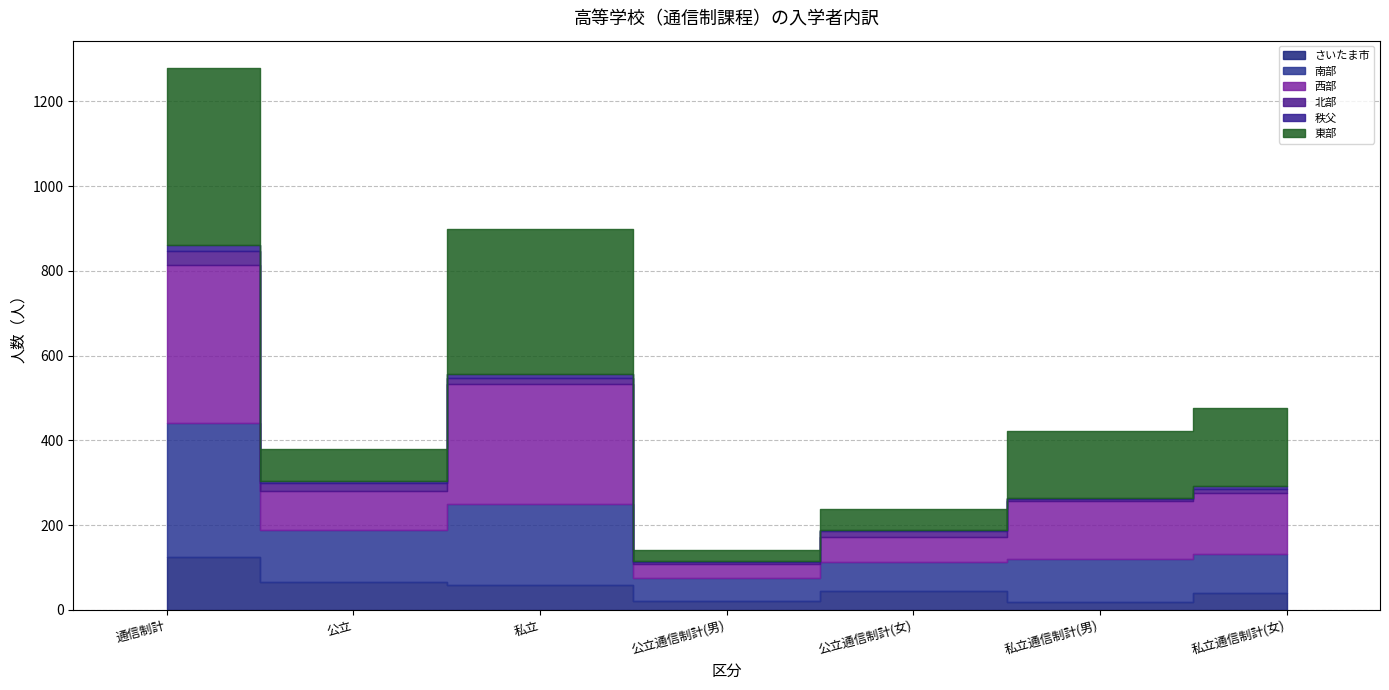

True or false: 南部 and 北部 intersect in this chart.

False